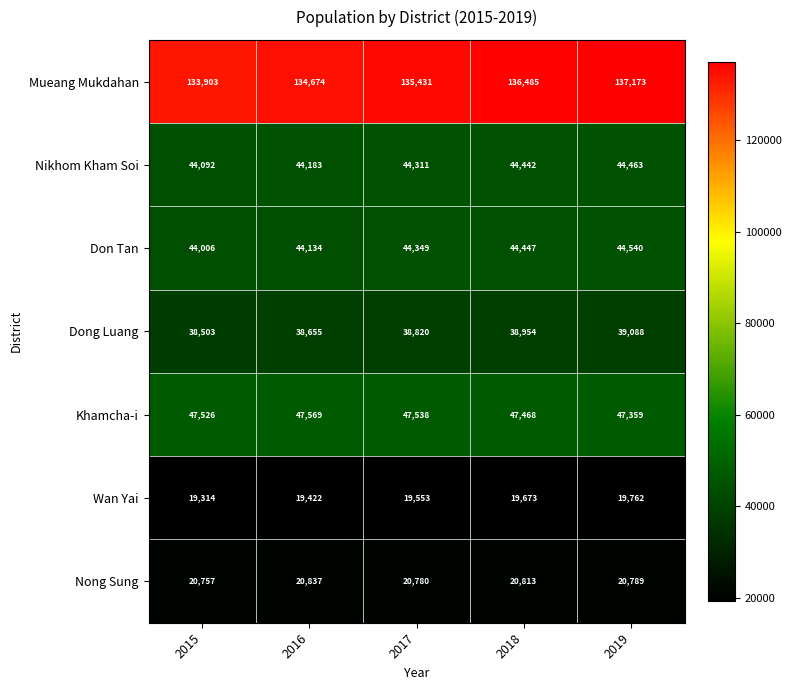

What is the difference between the highest and lowest values at 2016?

115252